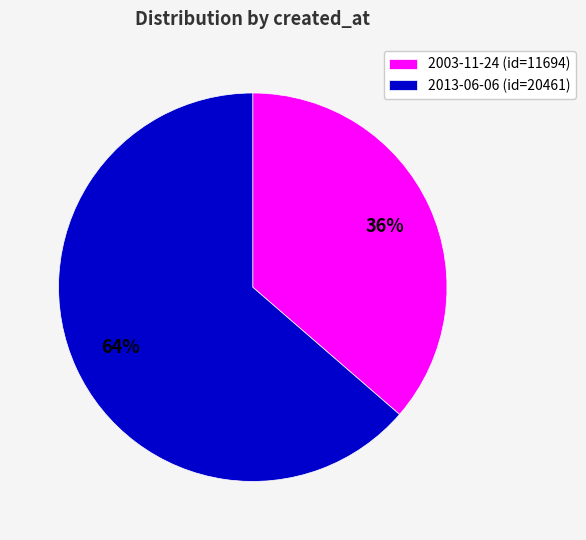

What is the smallest slice in the pie chart?

2003-11-24